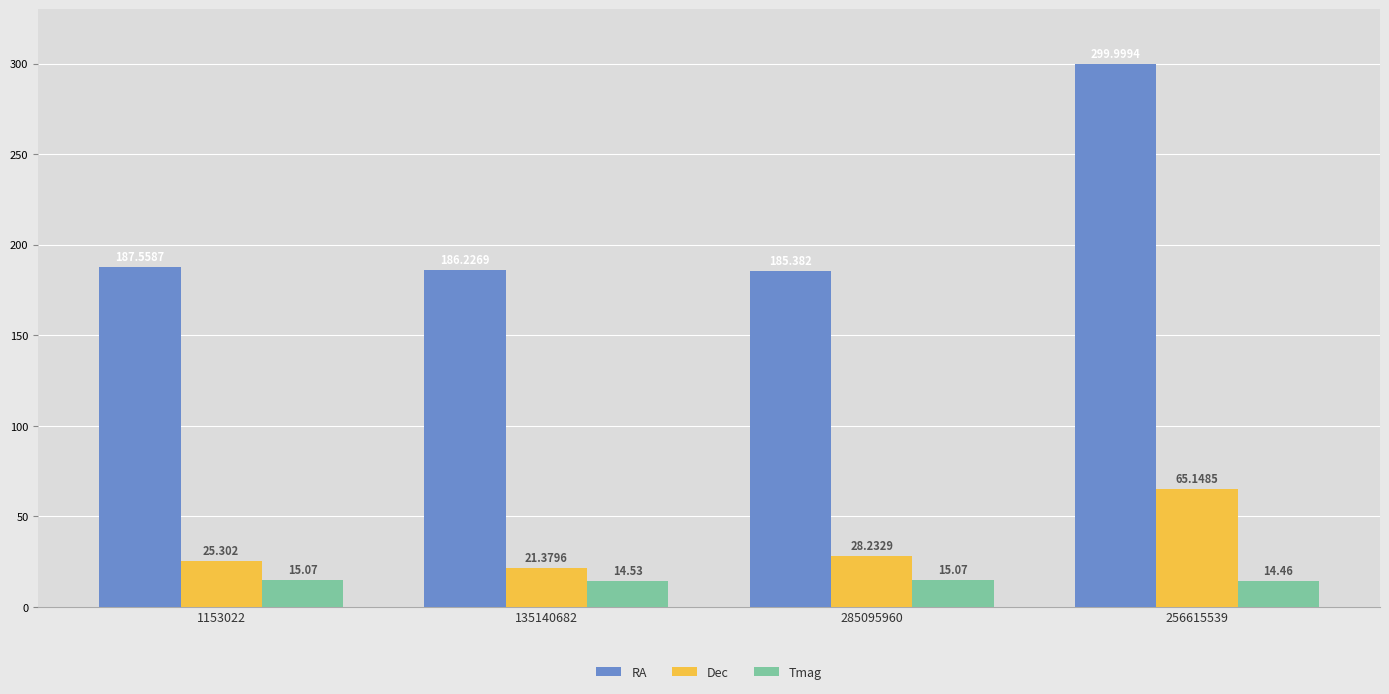

What is the difference between the Dec values at 285095960 and 135140682?

6.9